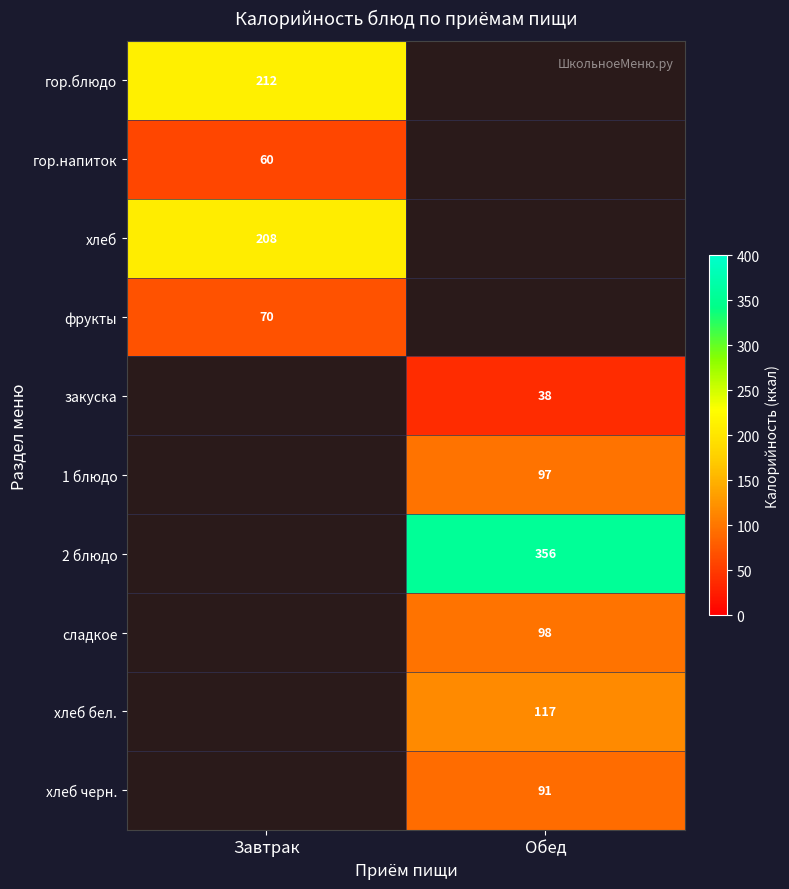

The value of 1 блюдо at Обед is 46. True or false?

False